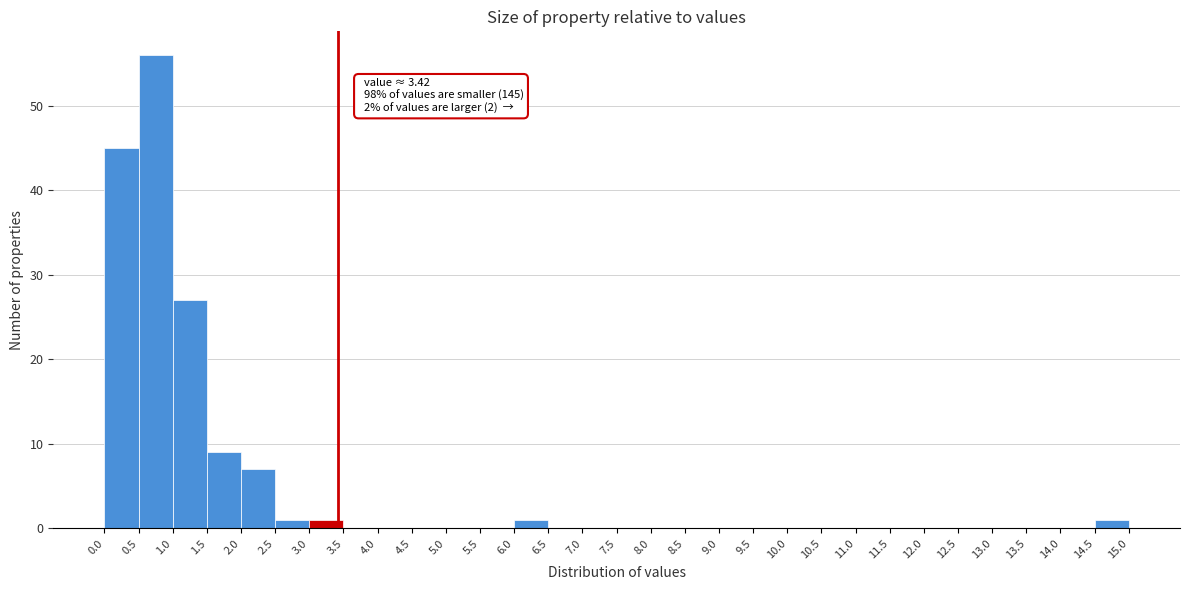

Which range on the x-axis has the tallest bar?

0.5 to 1.0